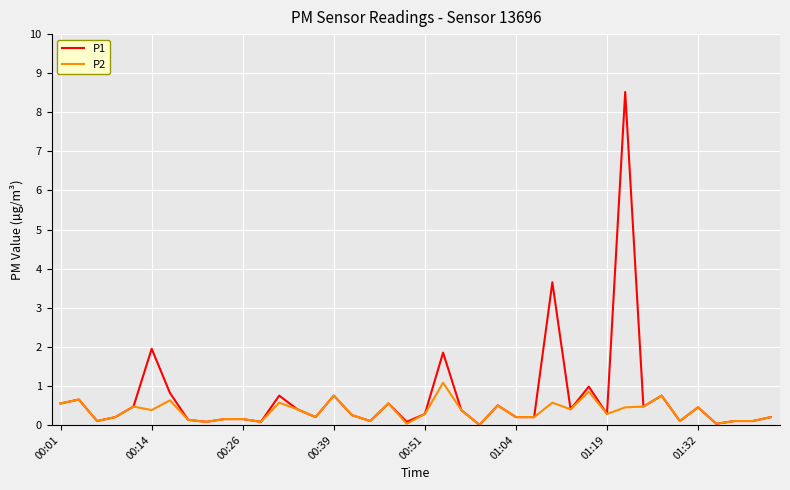

What is the maximum value shown in the chart?

8.5